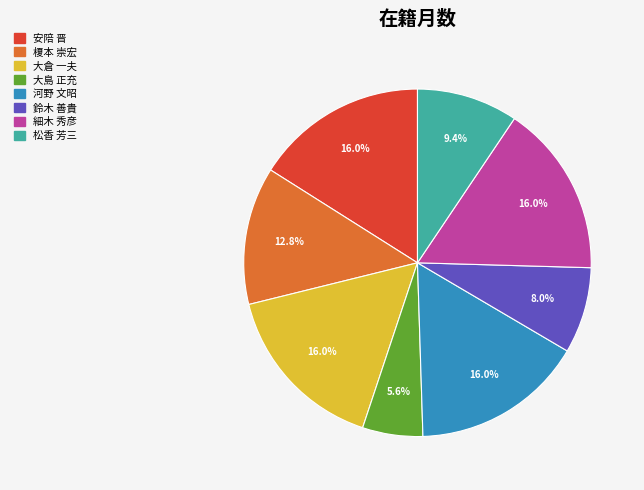

Which slice is the smallest?

大島 正充